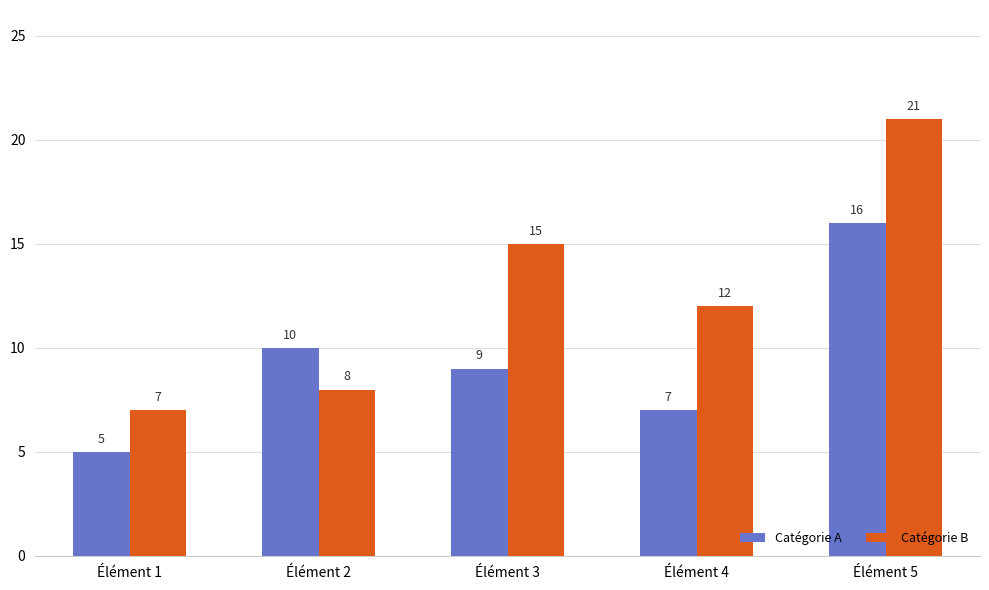

Between Élément 1 and Élément 5, which series saw the biggest shift?

Catégorie B